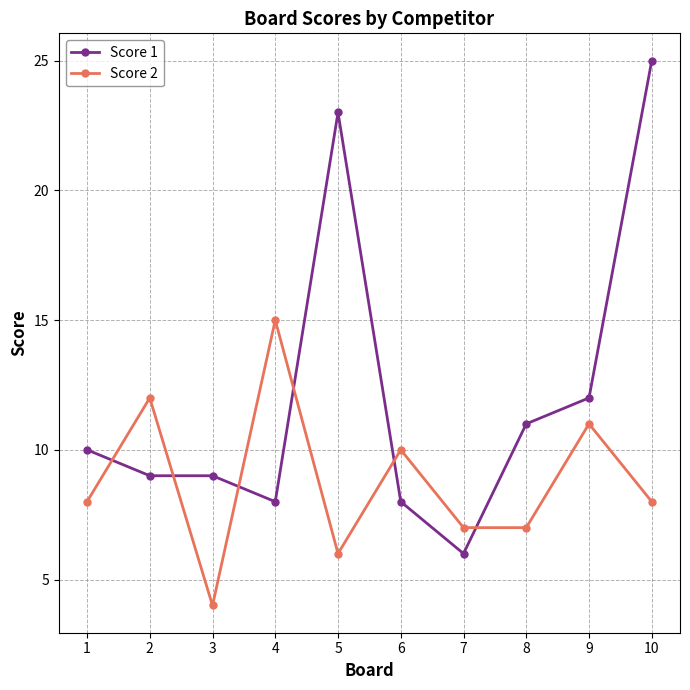

List the series in order of their overall mean, highest first.

Score 1, Score 2